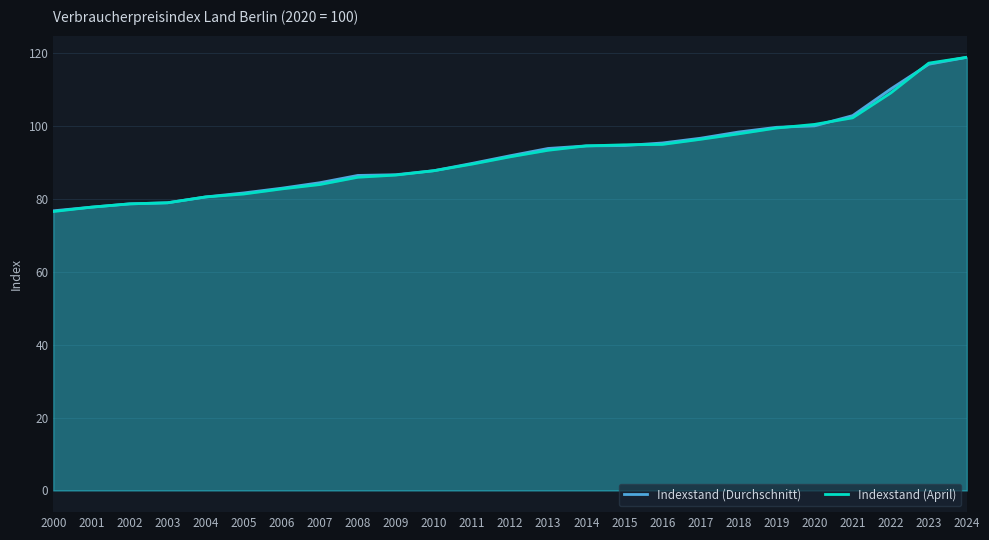

What is the value of the Indexstand (April) point at the 24th from the left?

117.2